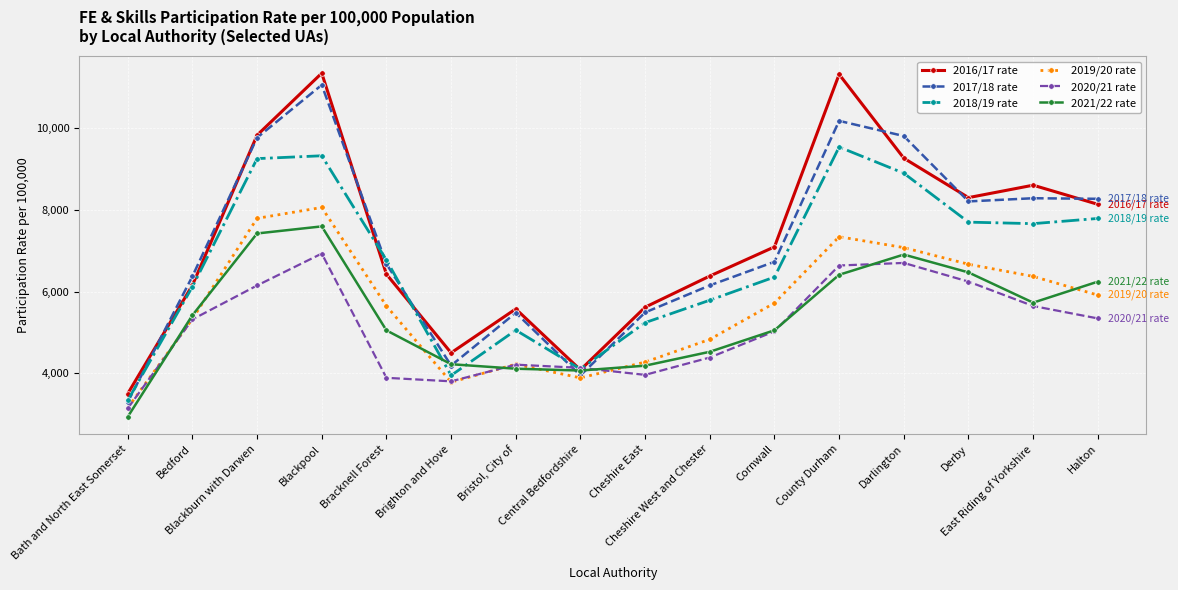

What is the difference between the 2017/18 rate values at Central Bedfordshire and Bedford?

2425